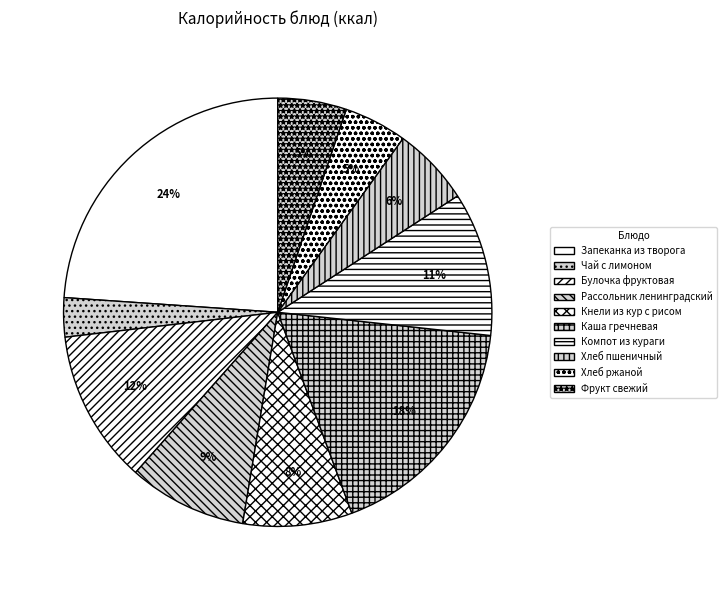

Combined, do Запеканка из творога and Кнели из кур с рисом account for over 50%?

No